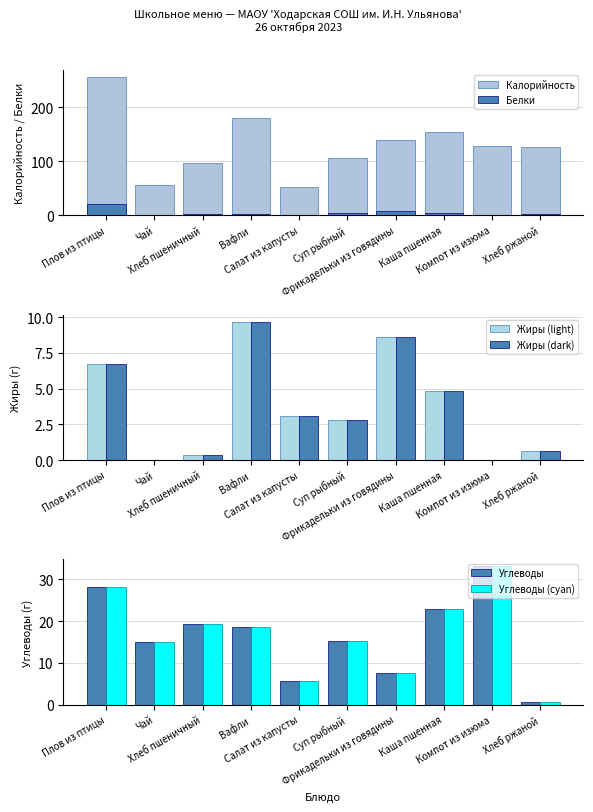

What is the difference between the Жиры (light) values at Компот из изюма and Каша пшенная?

4.8